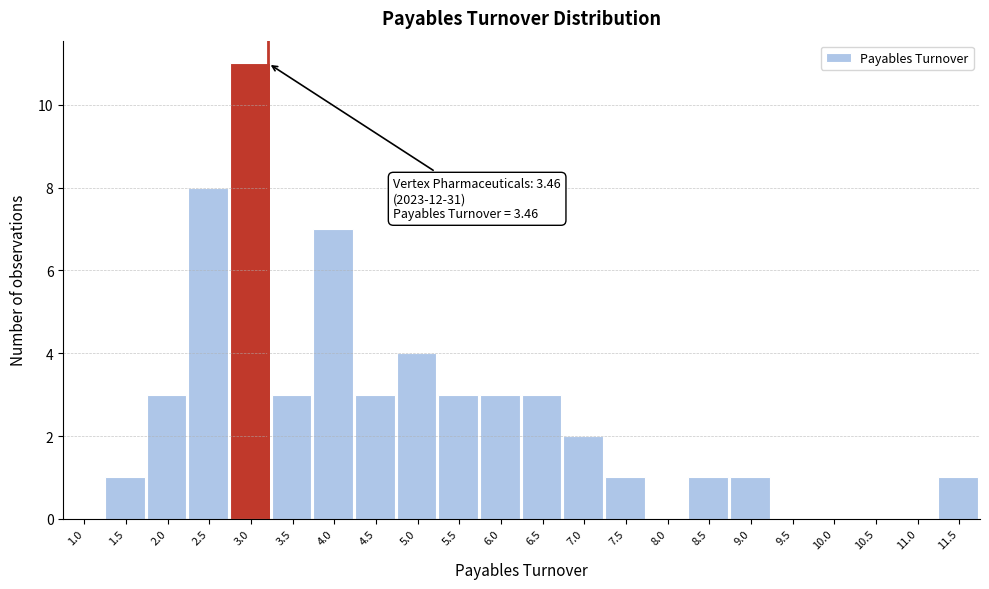

Reading left to right, extract all data points from this chart.

1.0=0	1.5=1	2.0=3	2.5=8	3.0=11	3.5=3	4.0=7	4.5=3	5.0=4	5.5=3	6.0=3	6.5=3	7.0=2	7.5=1	8.0=0	8.5=1	9.0=1	9.5=0	10.0=0	10.5=0	11.0=0	11.5=1